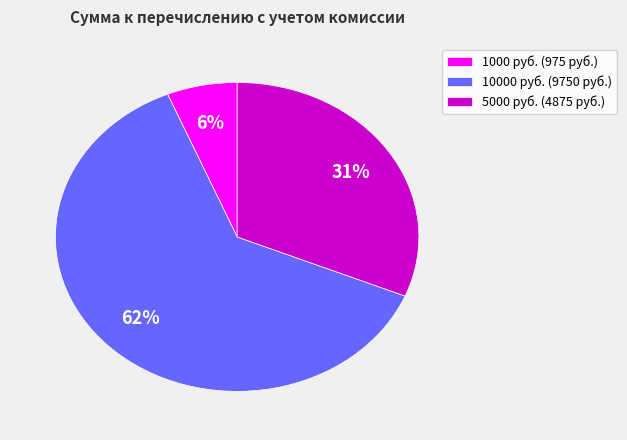

To the nearest percent, what is the difference between the 5000 руб. (4875 руб.) and 10000 руб. (9750 руб.) slice percentages?

31%